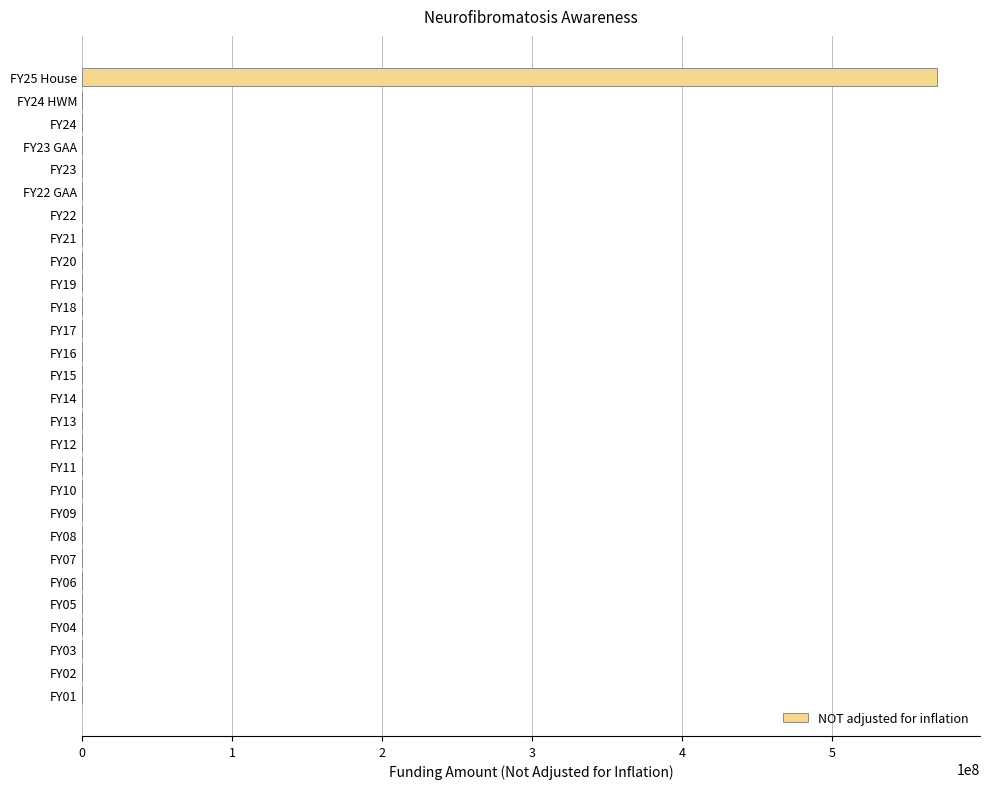

The value at FY17 is -245468500. True or false?

False